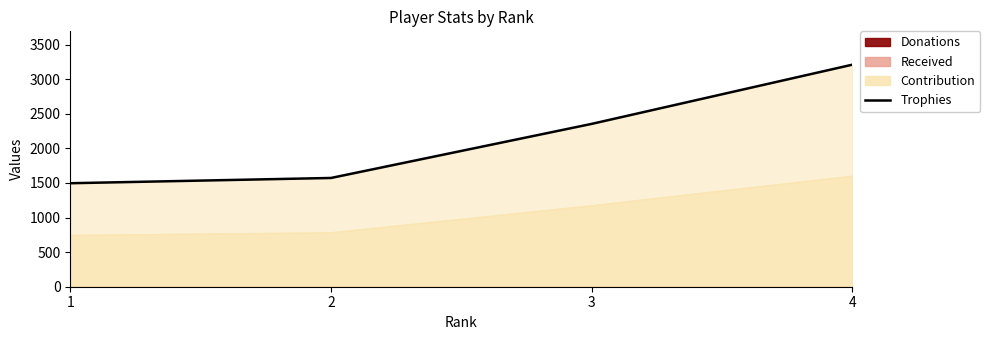

Reading left to right, transcribe all the data shown in this chart.

1=1496	2=1572	3=2354	4=3210